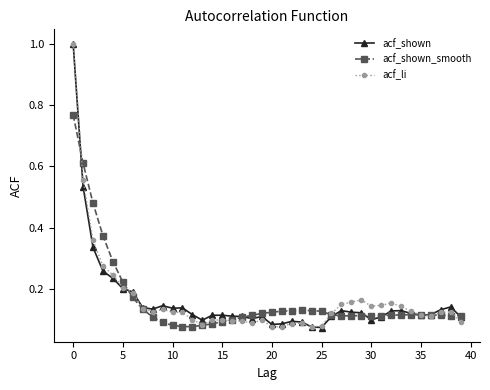

Does the chart display data point markers on the line(s)?

Yes